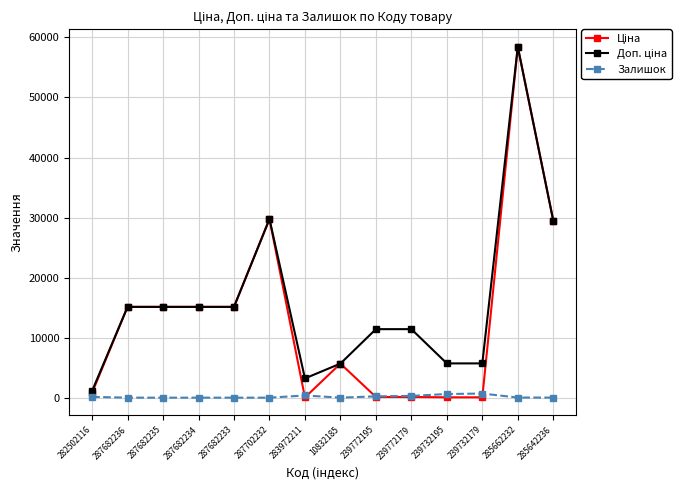

What is the difference between the highest and lowest values at 287682235?

15120.0